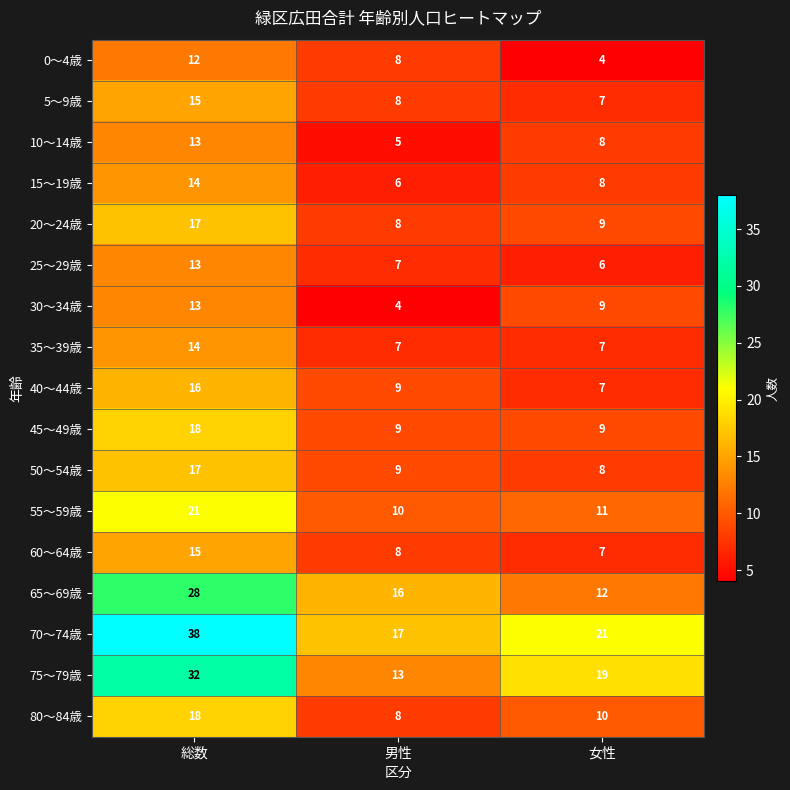

Between 総数 and 男性, which series saw the biggest shift?

70～74歳